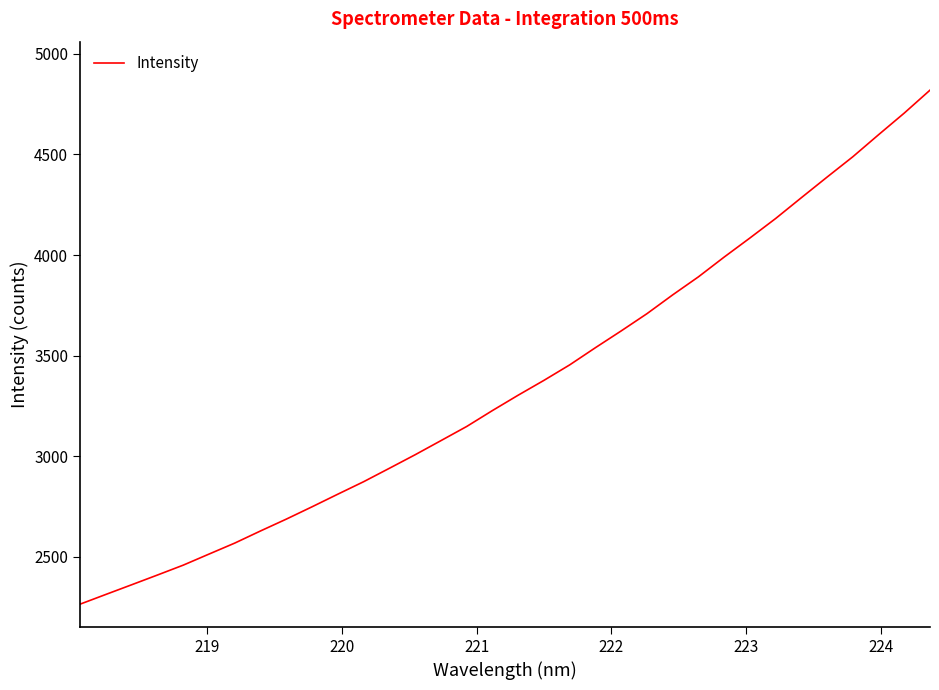

What is the maximum value shown in the chart?

4819.5